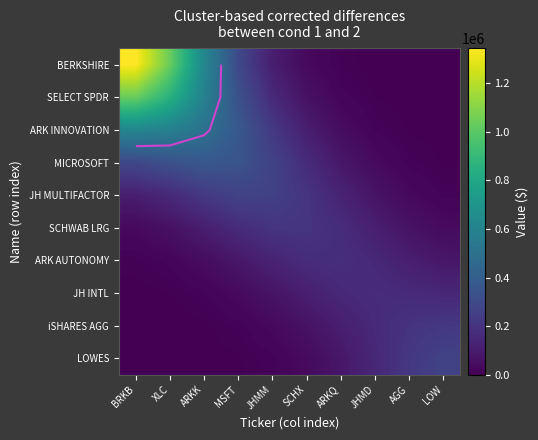

The value of SELECT SPDR at XLC is 1301676.8. True or false?

False